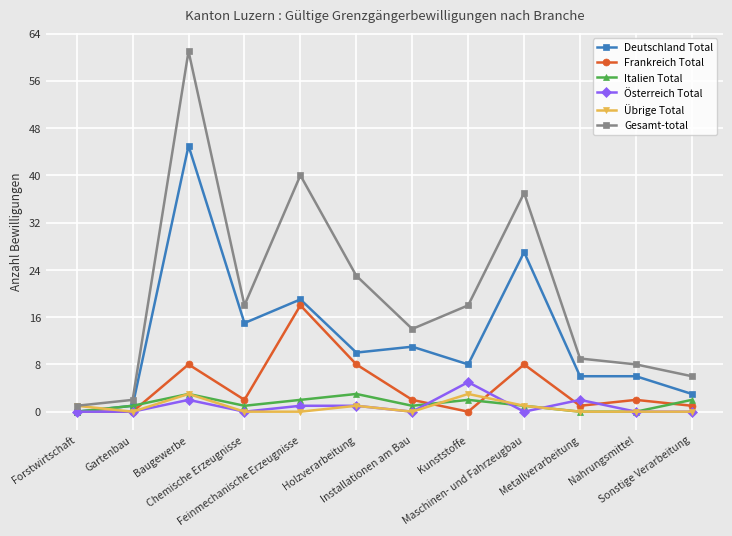

The value of Übrige Total at Sonstige Verarbeitung is 0. True or false?

True